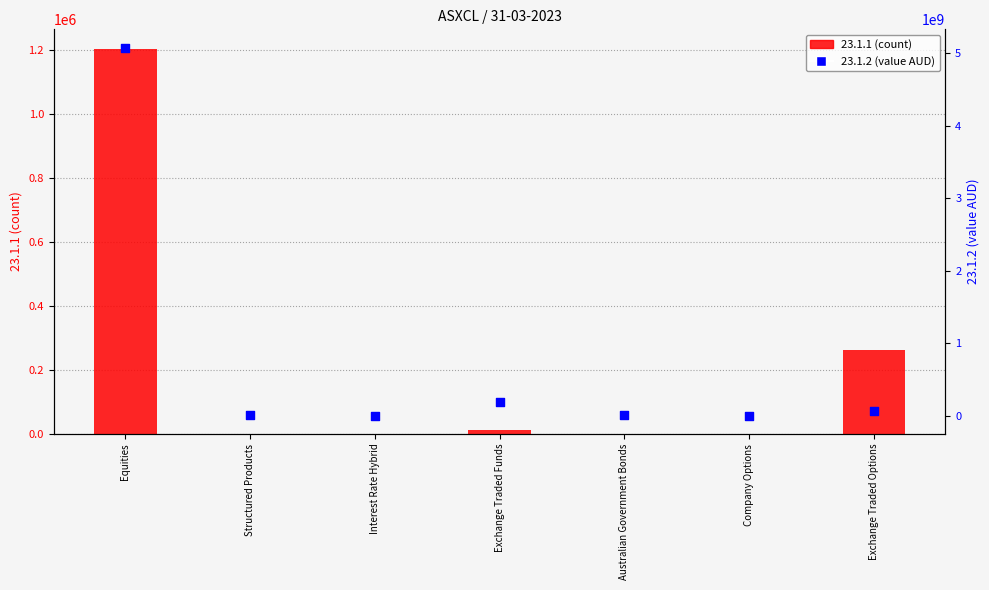

What is the total value across all series at Company Options?

688592.2